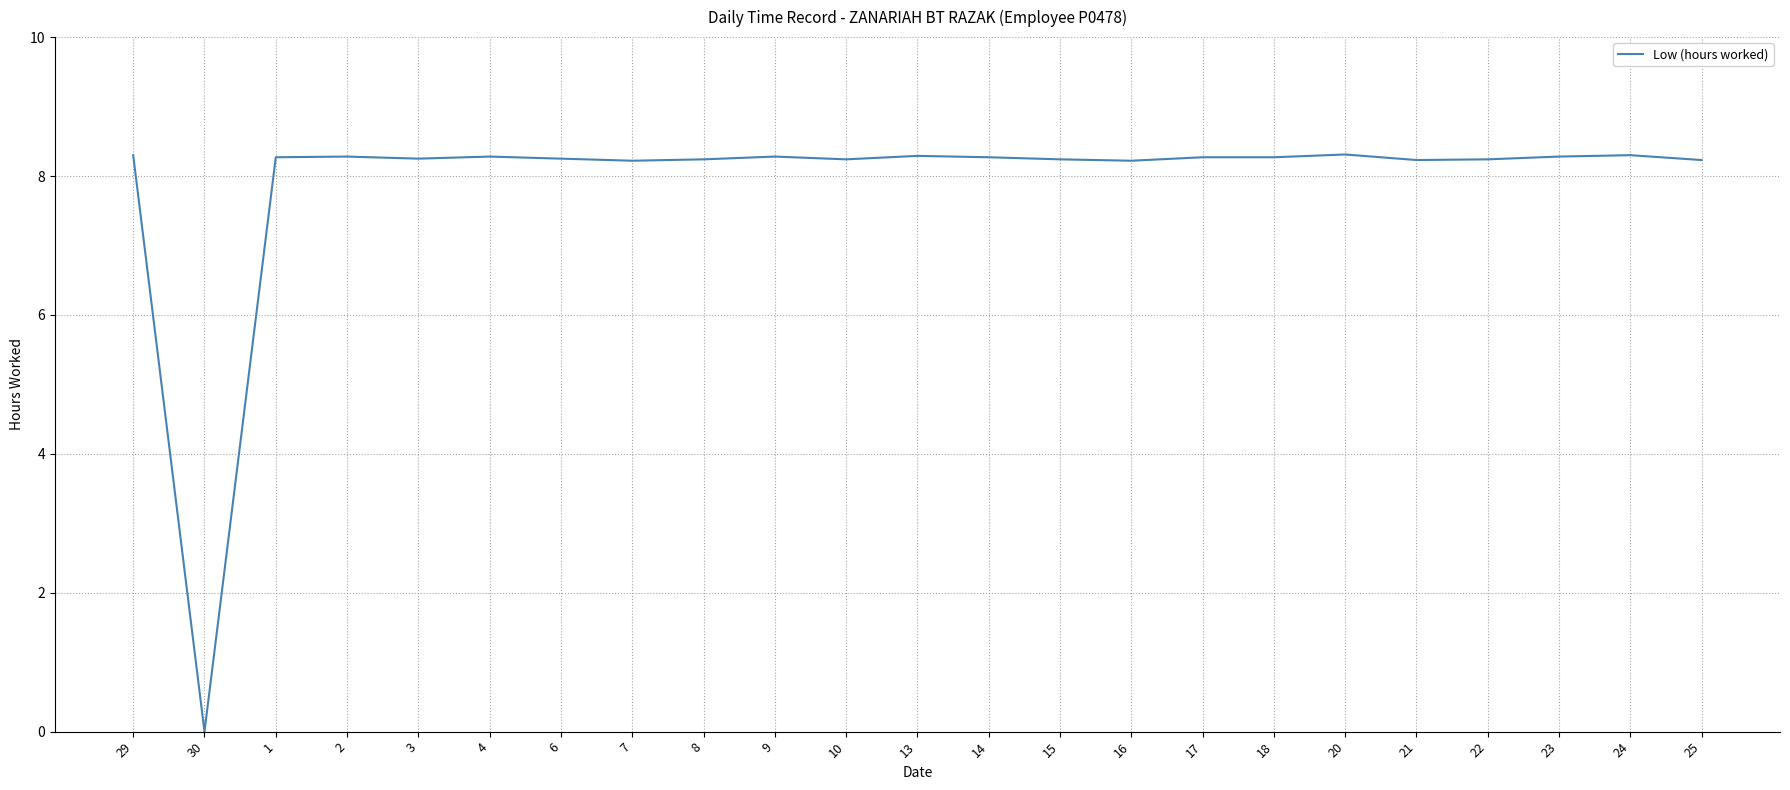

What is the ratio of the value at 2 to the value at 6?

1.0